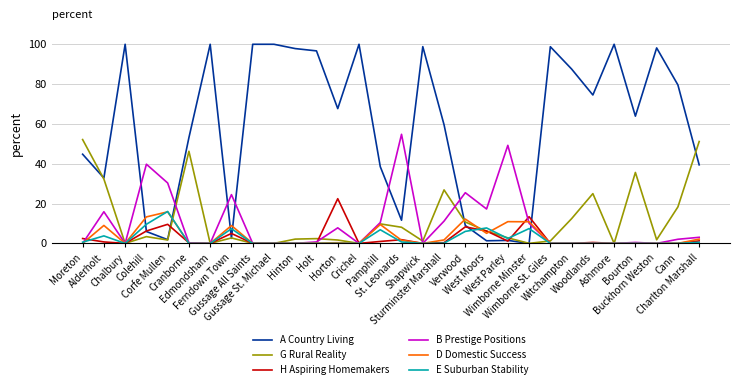

How many values in the A Country Living series are below 67?

15